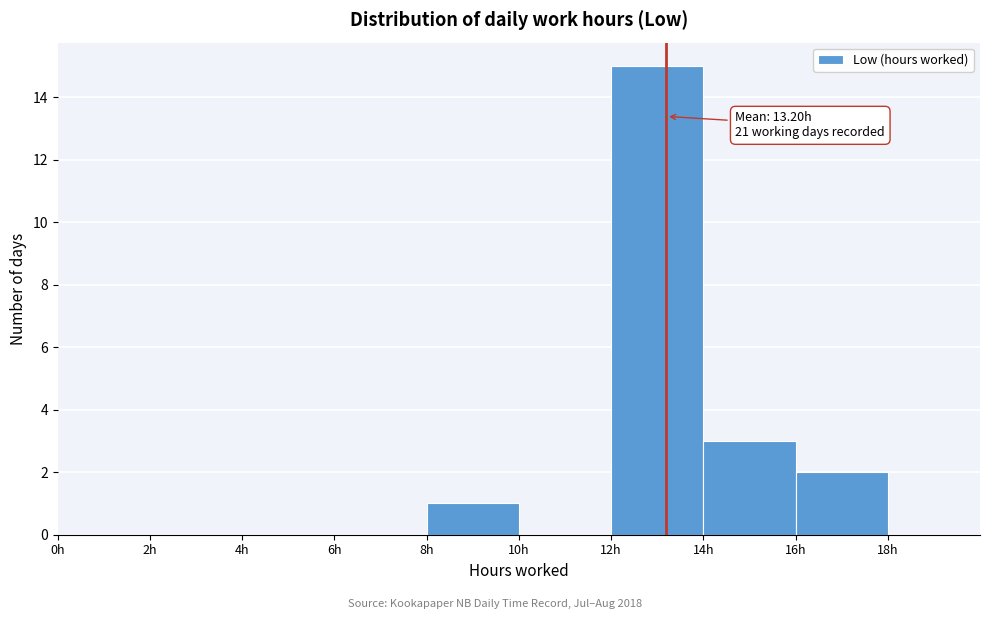

Over which range of the x-axis is the bar tallest?

12 to 14